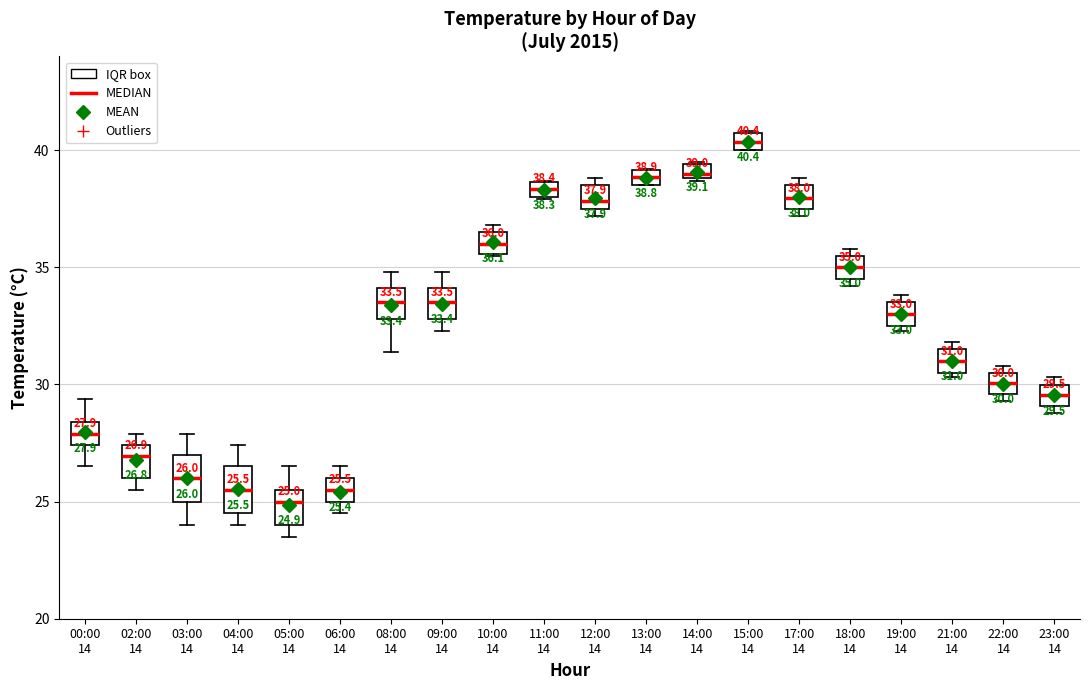

Which box has the highest median line?

15:00 14